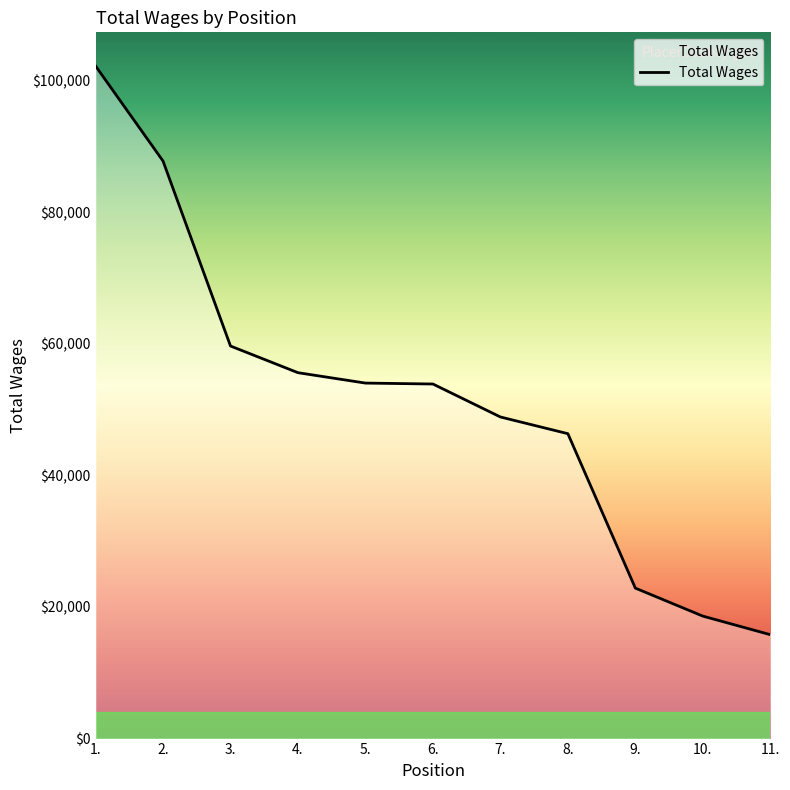

What is the average value?

51435